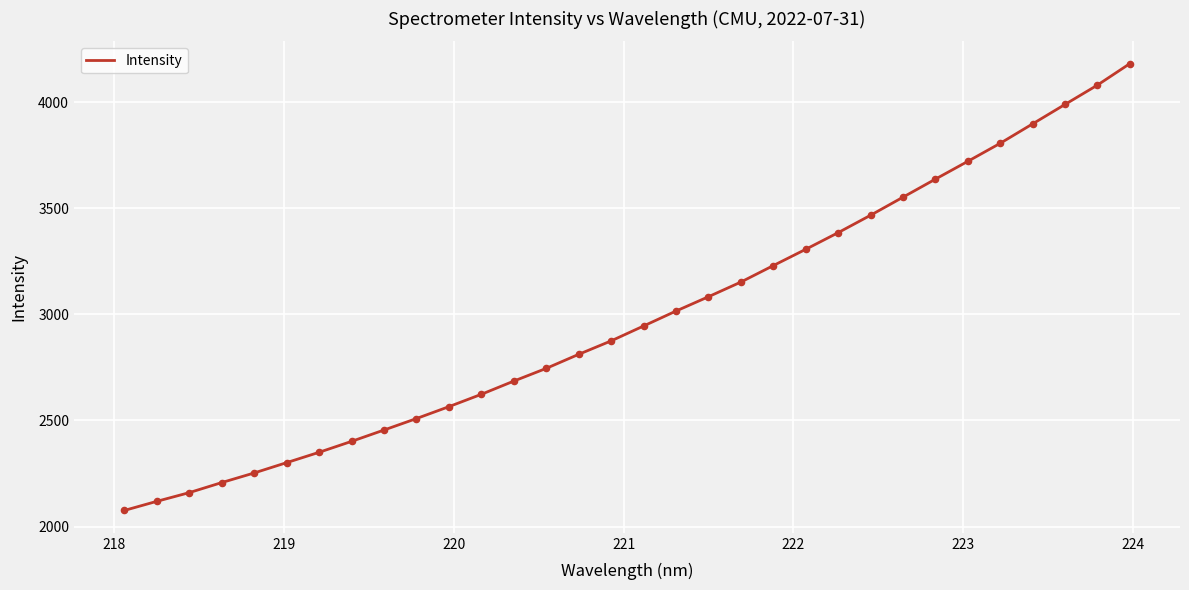

What is the smallest value displayed?

2075.6